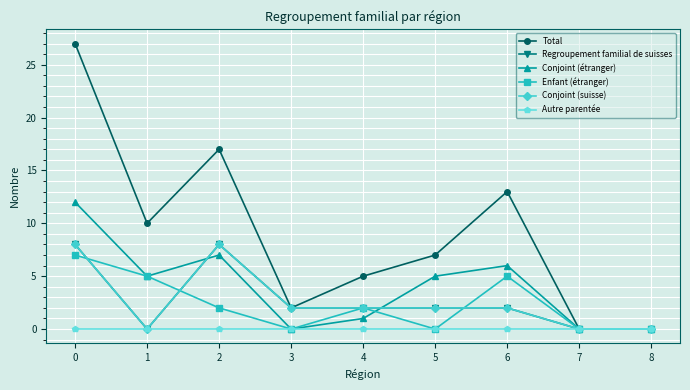

True or false: Autre parentée has more than 2 interior local peaks.

False